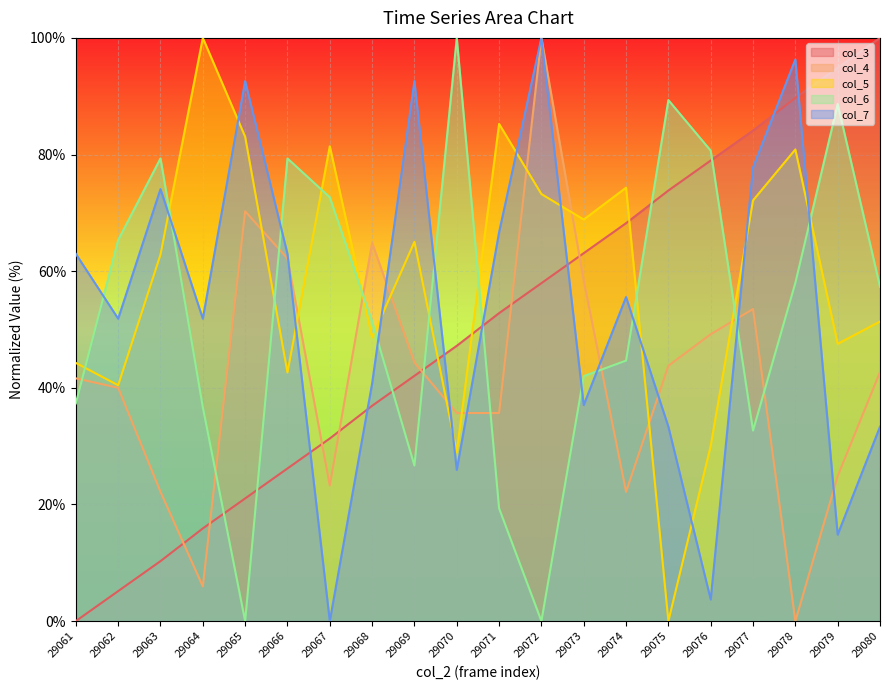

True or false: col_6 has a value of 44.7 at 29074.

True